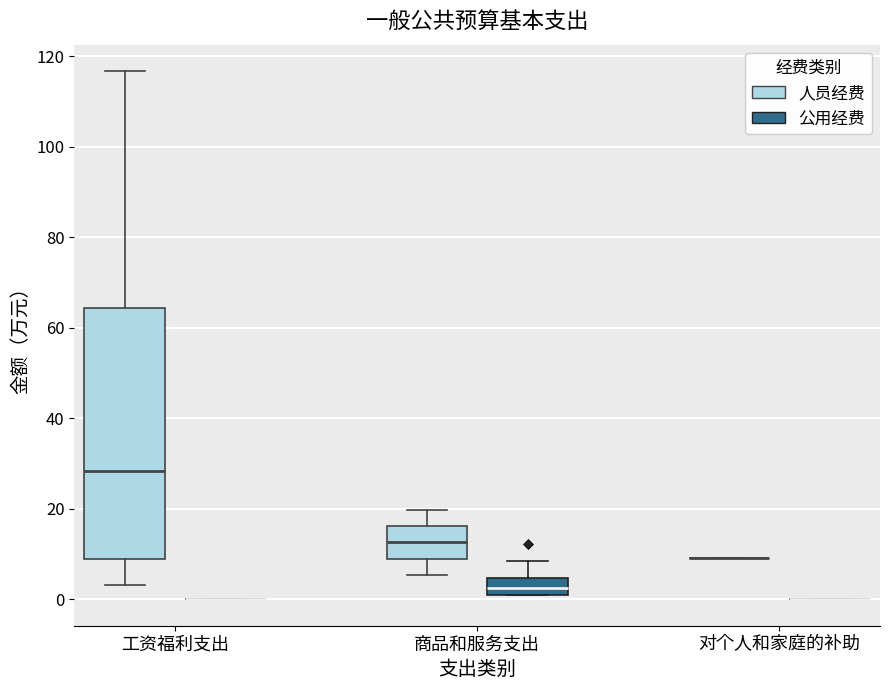

Where does the lower whisker of the box for 商品和服务支出 (人员经费) end on the y-axis? The values are not printed on the chart, so give them approximately, as read against the axis.

6